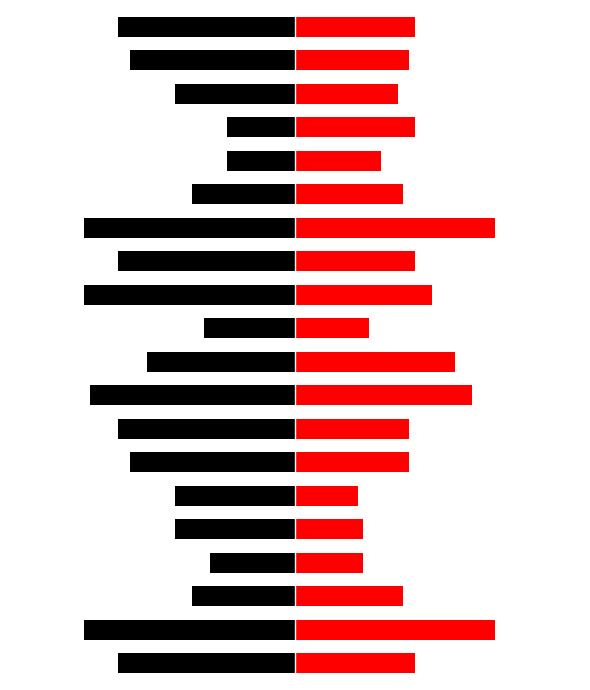

Does the chart contain stacked bars?

No